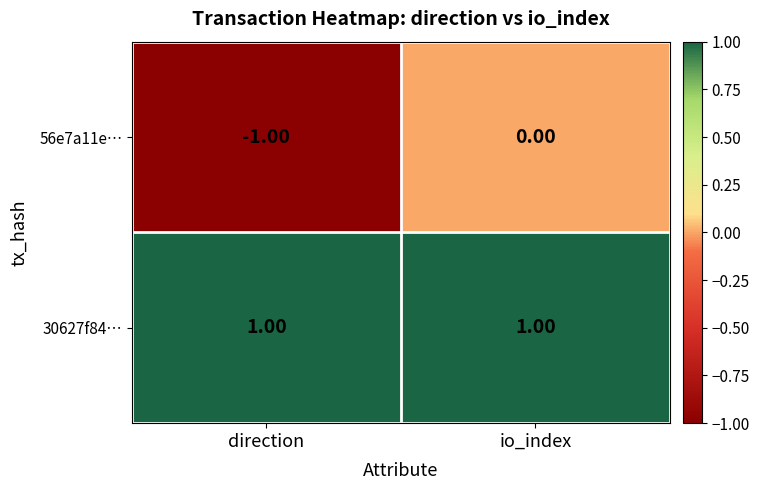

At io_index, list the series in order from largest to smallest.

30627f84…, 56e7a11e…